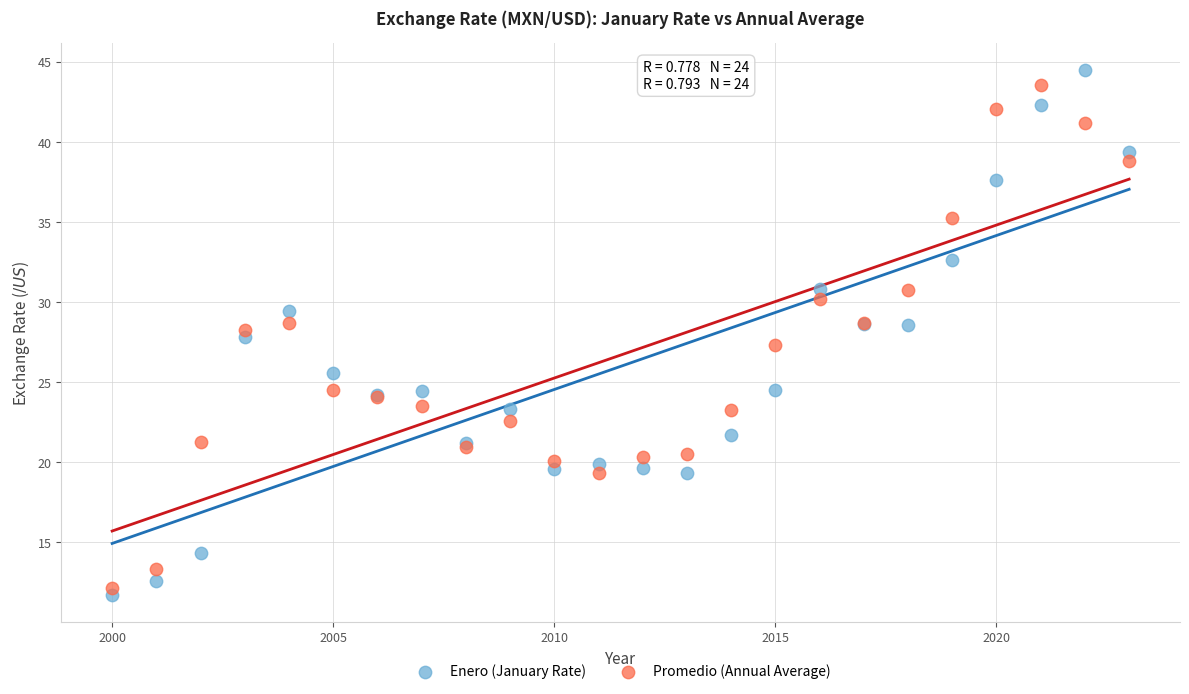

What is the X range (max minus min) for the scatter plot?

23.0